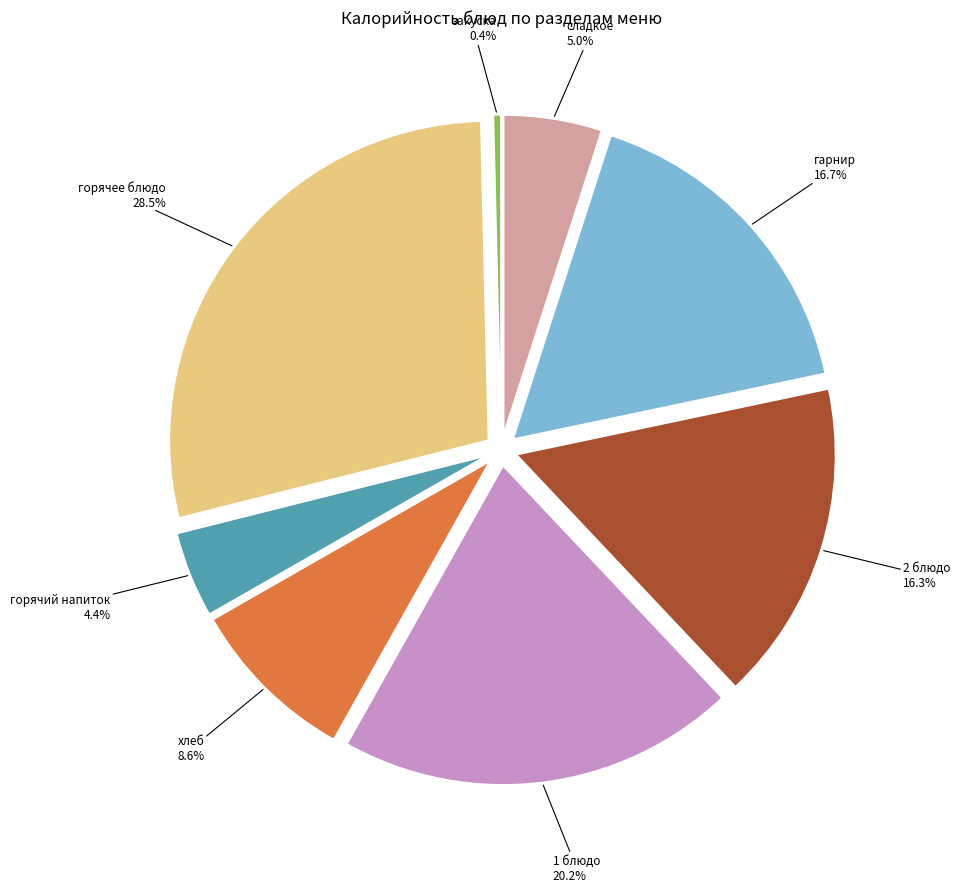

Which category has the smallest portion of the pie?

закуска